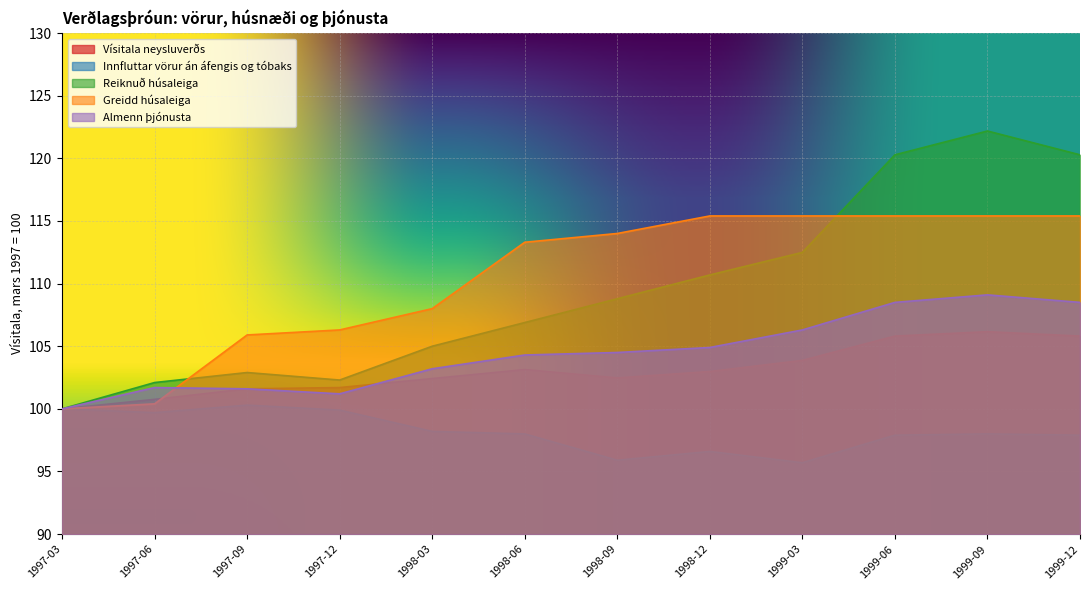

What is the sum of all Reiknuð húsaleiga values?

1313.9